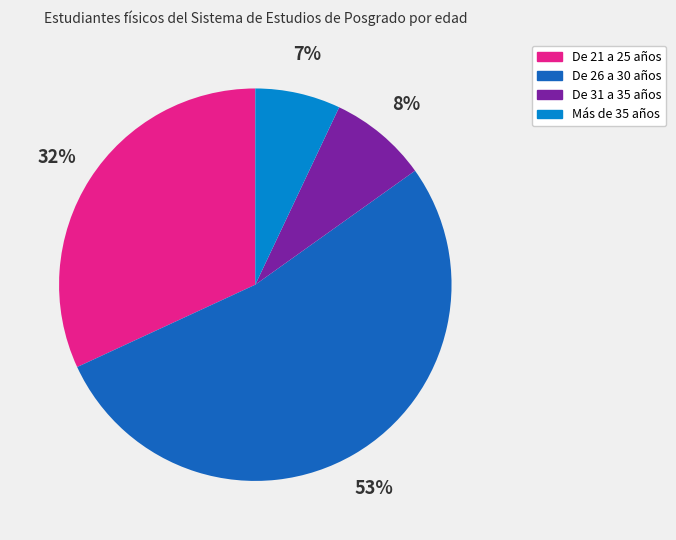

How many slices are in this pie chart?

4